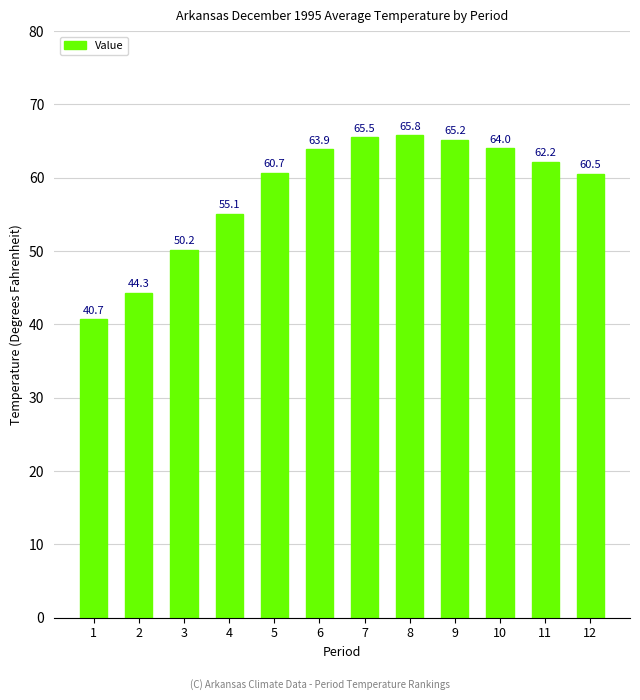

What is the value of the 8th bar from the left?

65.8